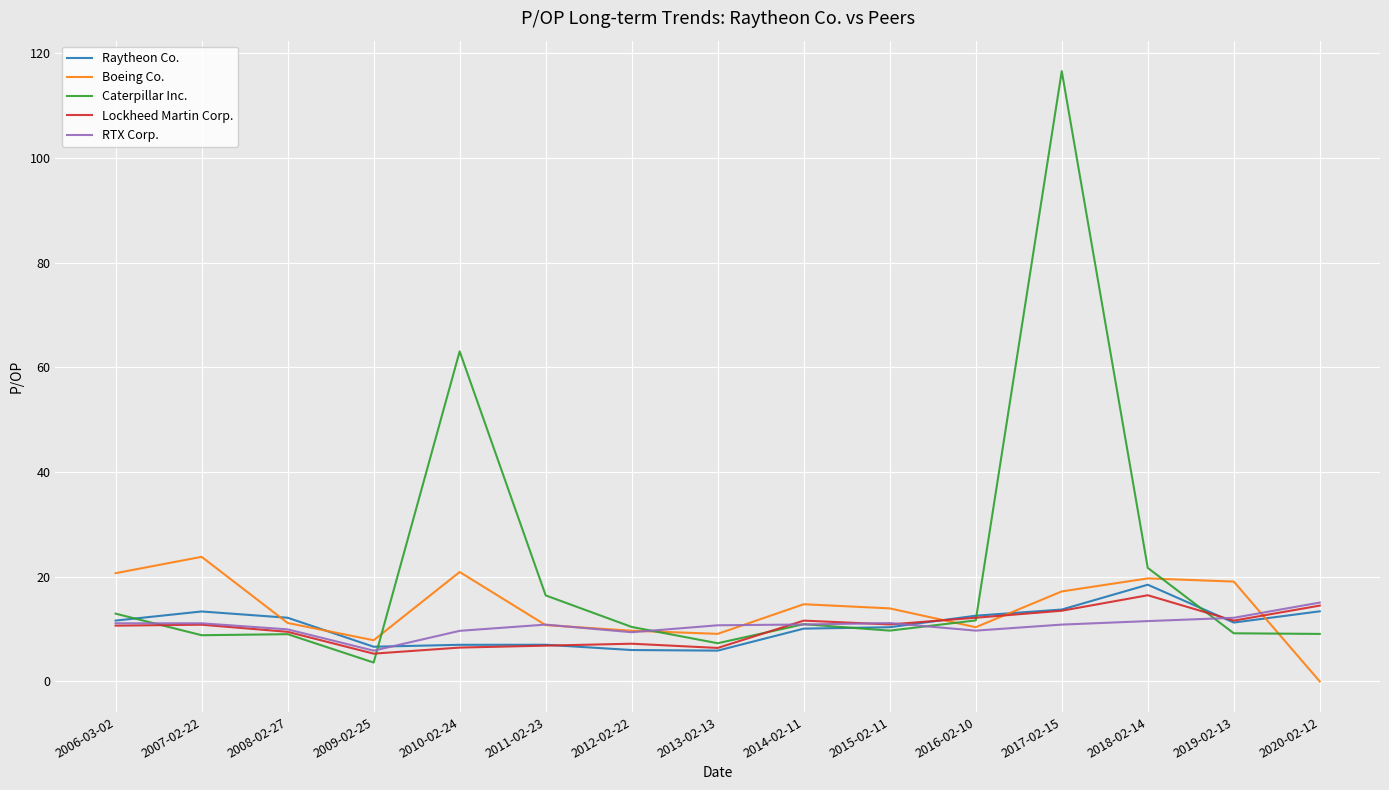

What is the sum of all Caterpillar Inc. values?

320.5